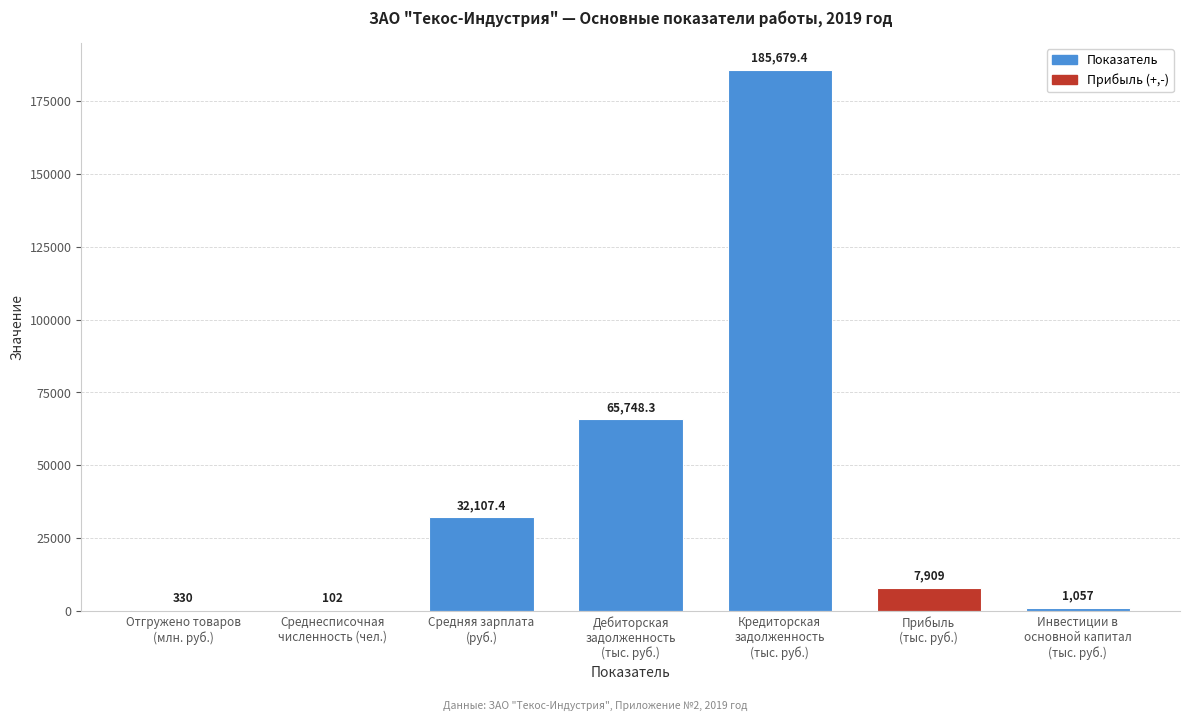

What is the maximum value shown in the chart?

185679.4